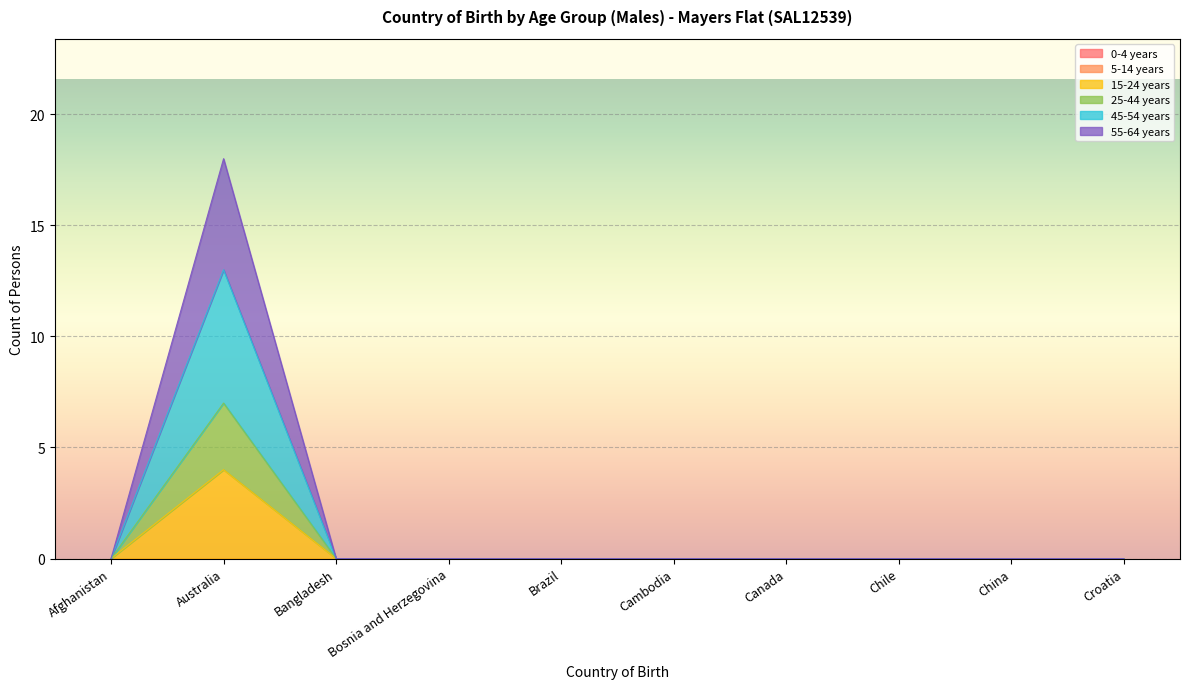

True or false: 55-64 years has more than 1 interior local peaks.

False